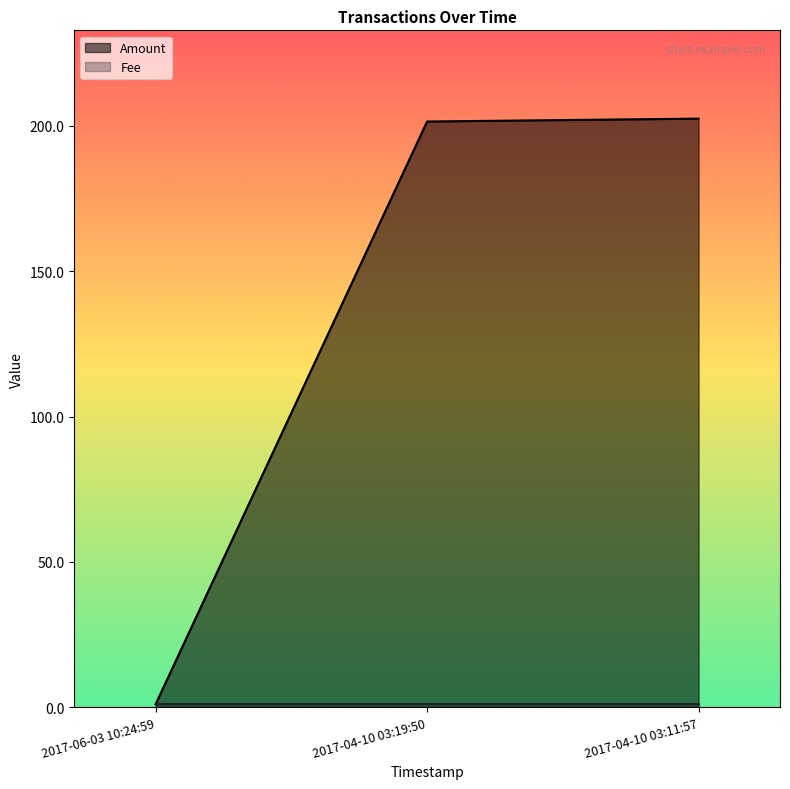

Where is the data nearest to the value 101?

2017-06-03 10:24:59